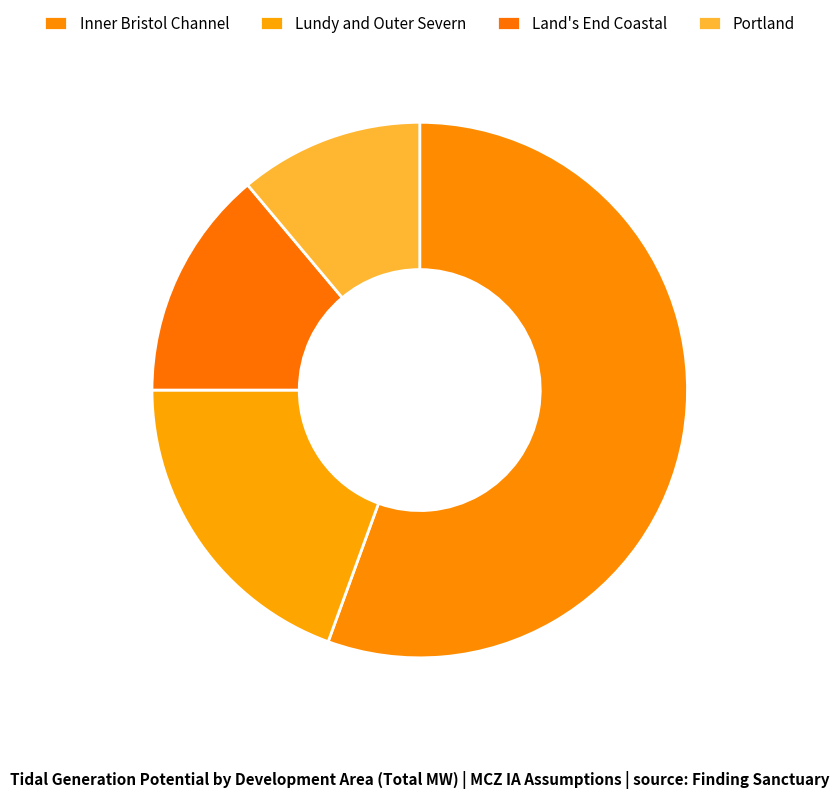

To the nearest percent, what is the difference between the largest and smallest slice percentages?

44%